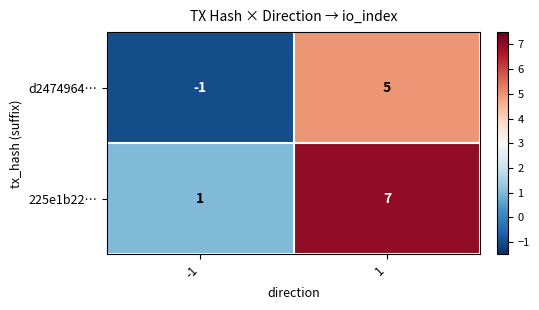

Which category has the lowest value across all series?

-1